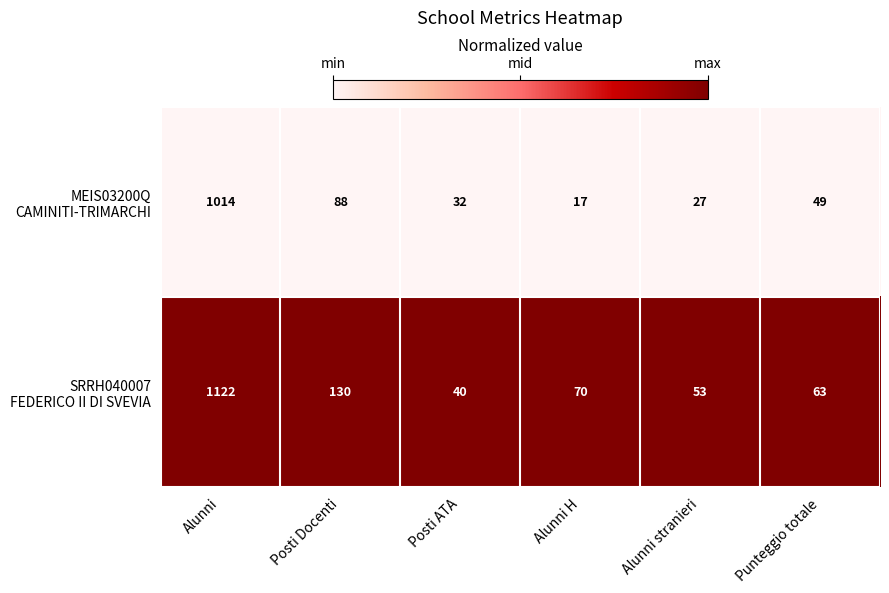

What is the total value across all series at Alunni stranieri?

80